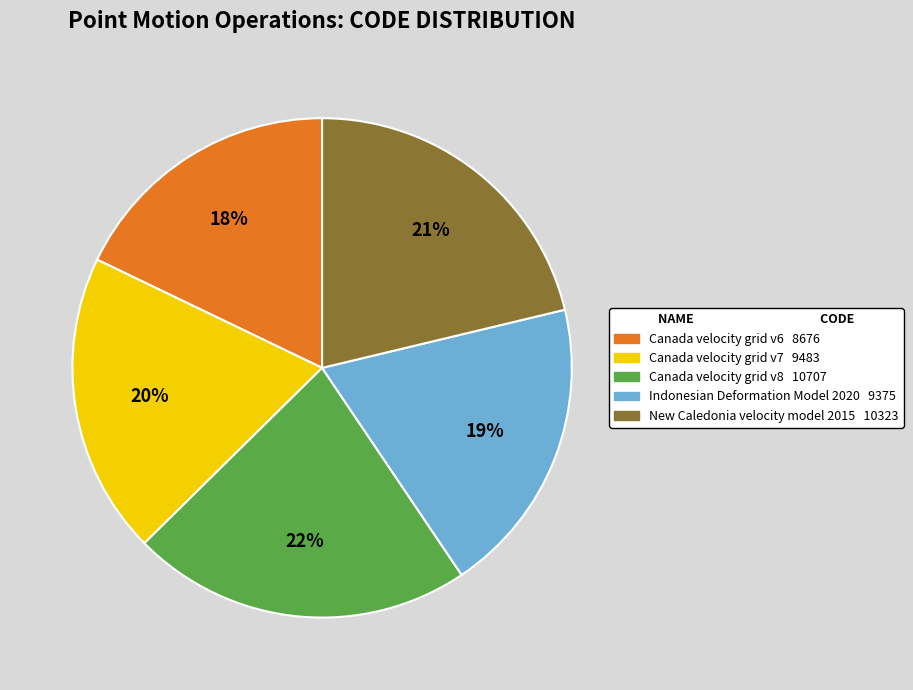

Is there a majority slice in this chart?

No